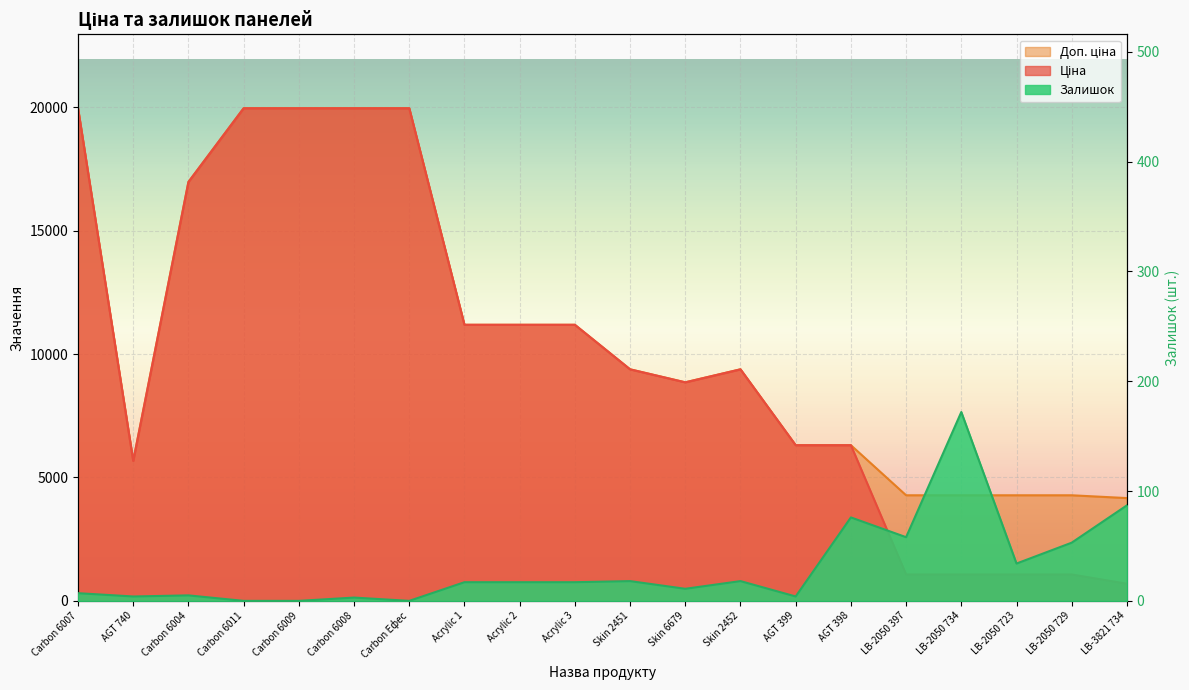

Between Carbon 6011 and LB-3821 734, which is larger?

Carbon 6011